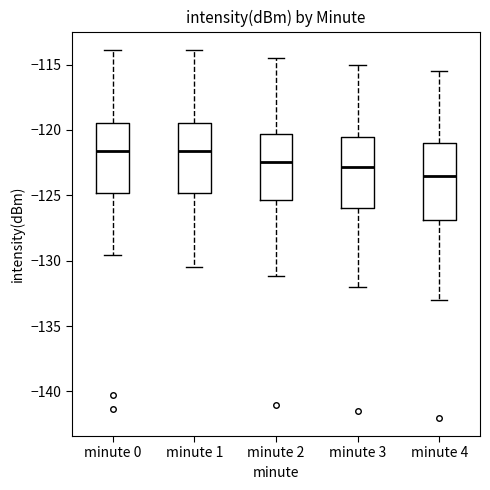

Reading left to right, read every box against the y-axis: the position of its median line, the range the box covers, and the ends of its whiskers. The values are not printed on the chart, so give them approximately, as read against the axis.

minute 0: median -121.5, box -125.0 to -119.5, whiskers -129.5 to -114.0
minute 1: median -121.5, box -125.0 to -119.5, whiskers -130.5 to -114.0
minute 2: median -122.5, box -125.5 to -120.5, whiskers -131.0 to -114.5
minute 3: median -123.0, box -126.0 to -120.5, whiskers -132.0 to -115.0
minute 4: median -123.5, box -127.0 to -121.0, whiskers -133.0 to -115.5